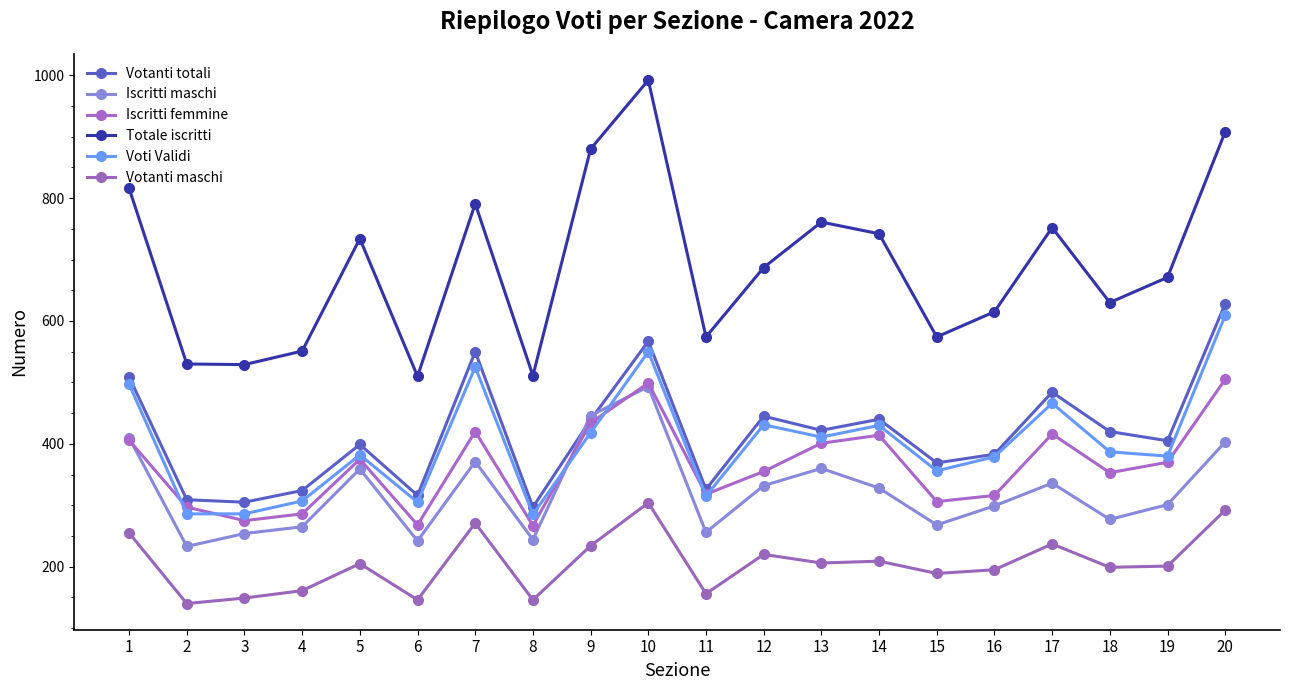

At which category does the chart reach its peak across all series?

10